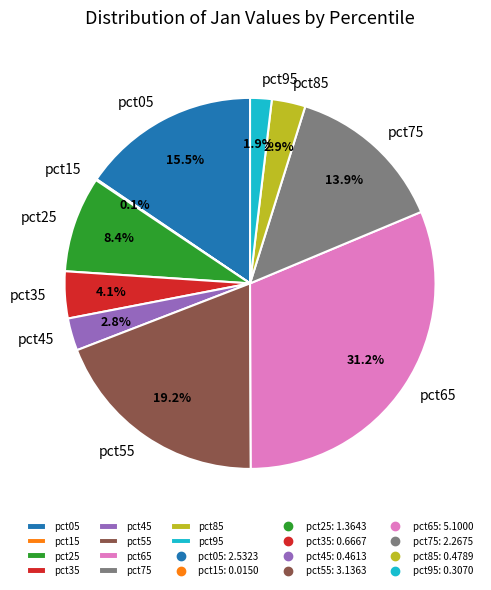

Is it true that pct55 is 19% of the pie?

True